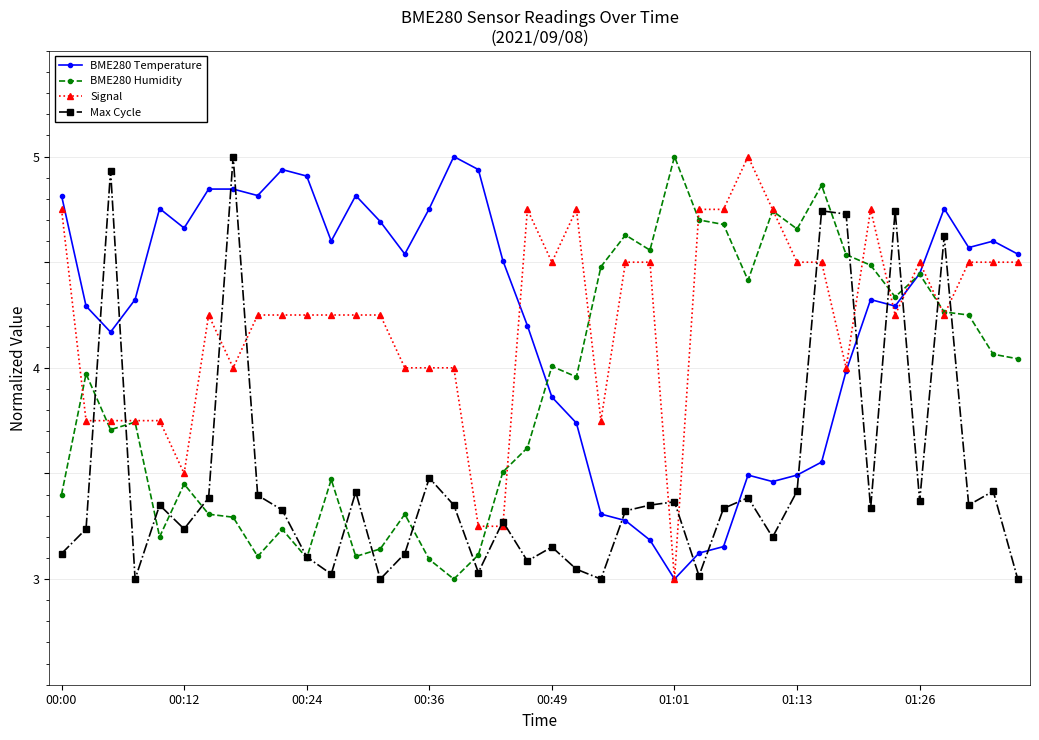

True or false: Max Cycle has more than 0 interior local peaks.

True